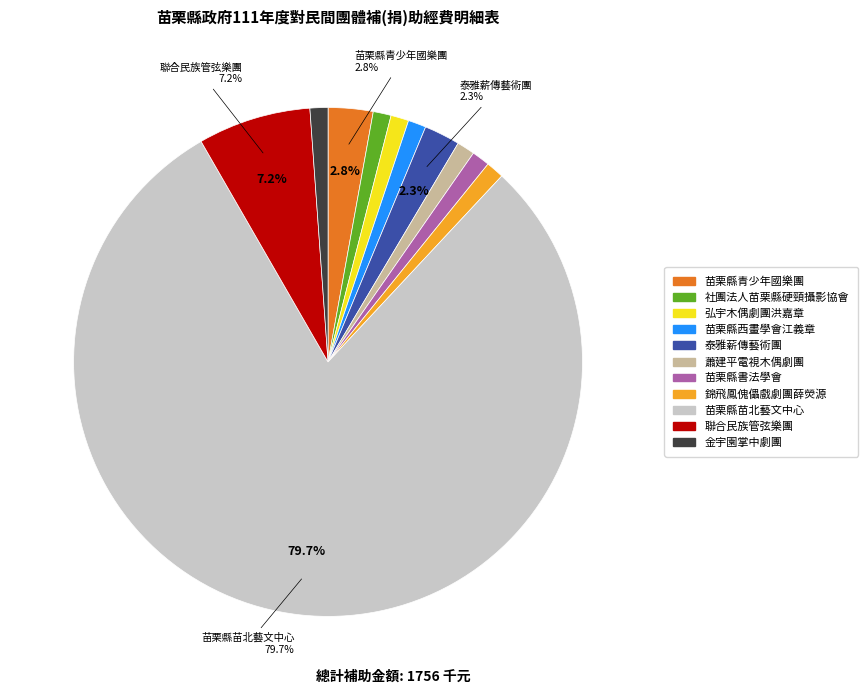

What is the largest slice in the pie chart?

苗栗縣苗北藝文中心